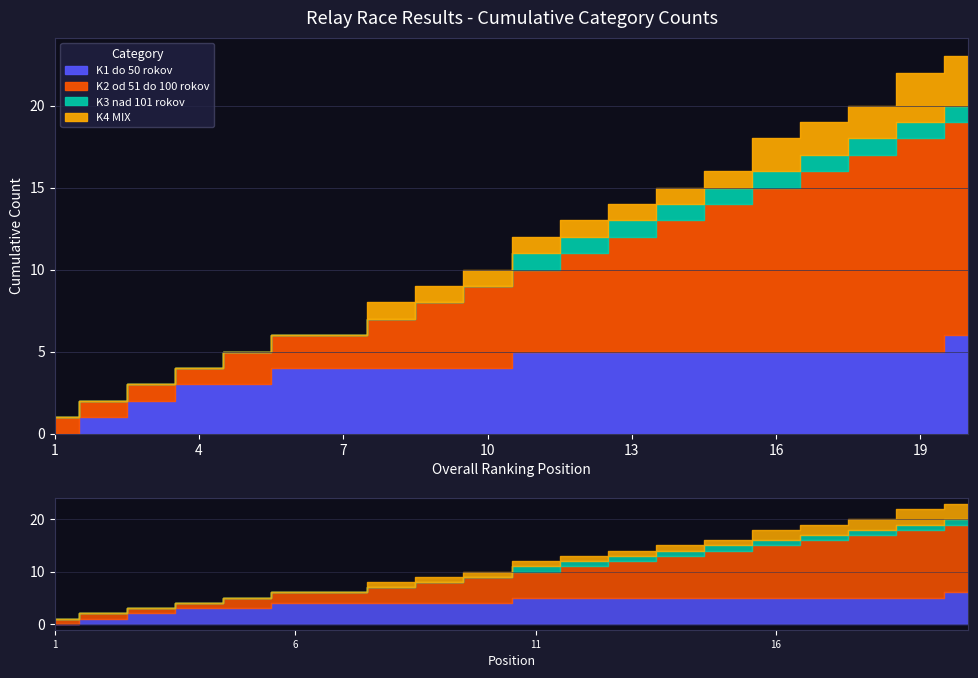

How many K1 do 50 rokov values are between 4 and 5?

14